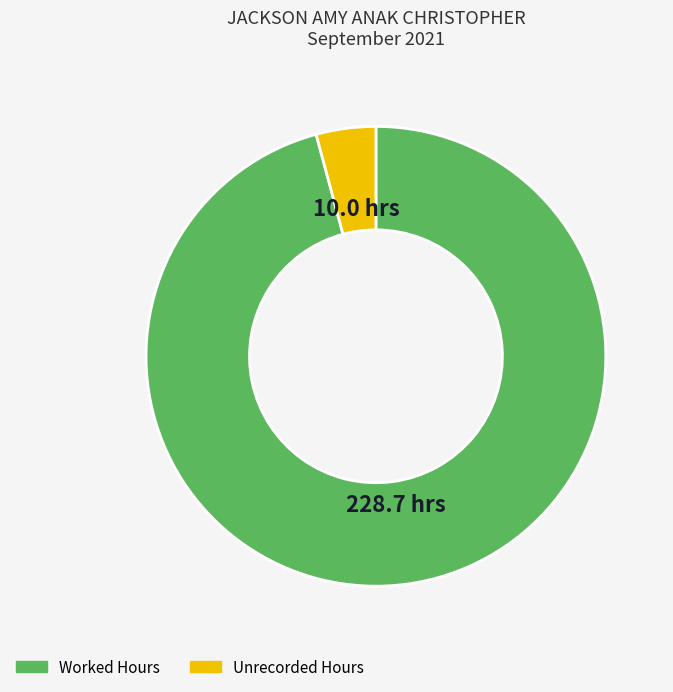

Combined, do Worked Hours and Unrecorded Hours account for over 50%?

Yes